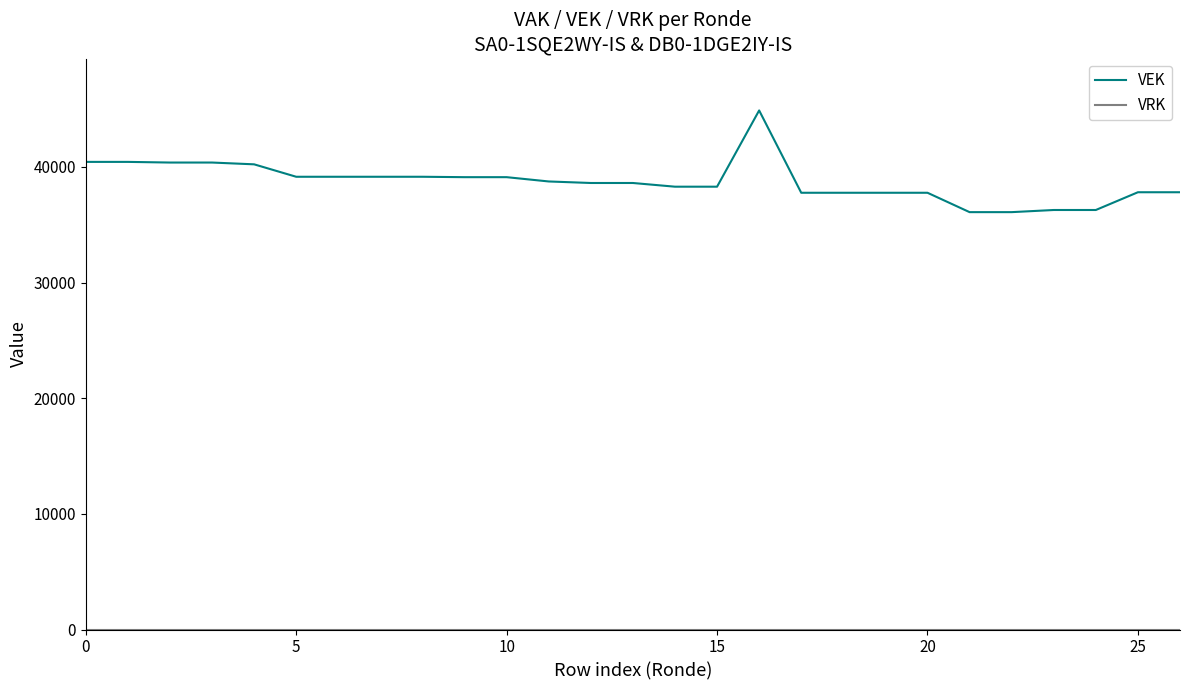

Which series has the largest range (max minus min)?

VEK